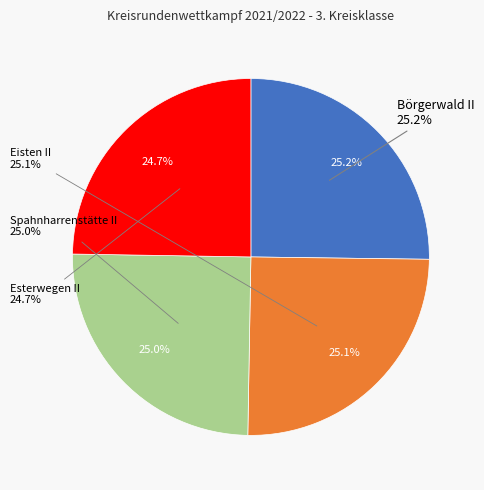

Which has a higher value, Eisten II or Spahnharrenstätte II?

Eisten II